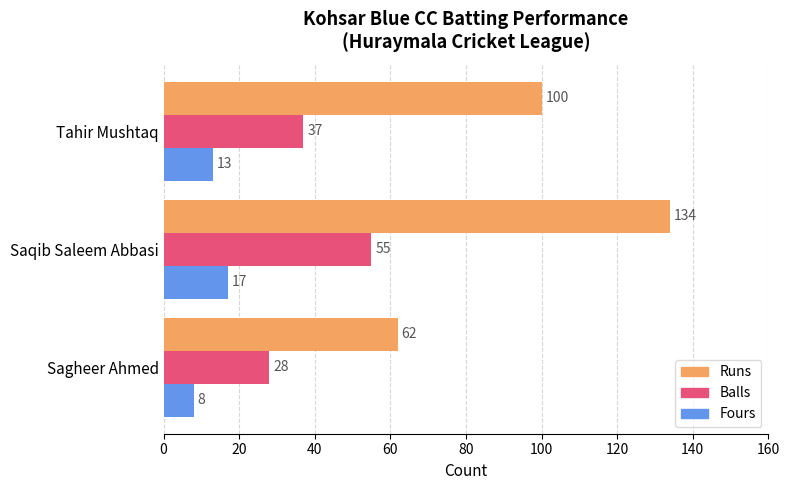

What are all the series names shown in the legend?

Runs, Balls, Fours